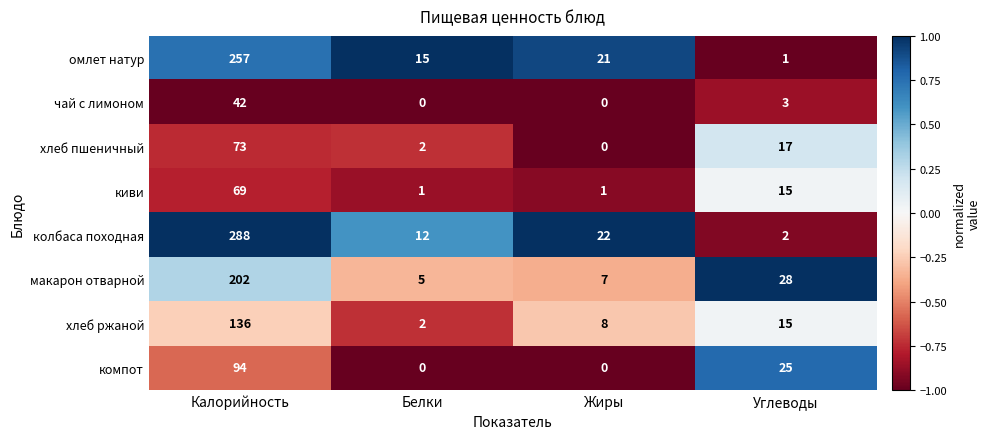

Between Белки and Углеводы, which series saw the biggest shift?

компот